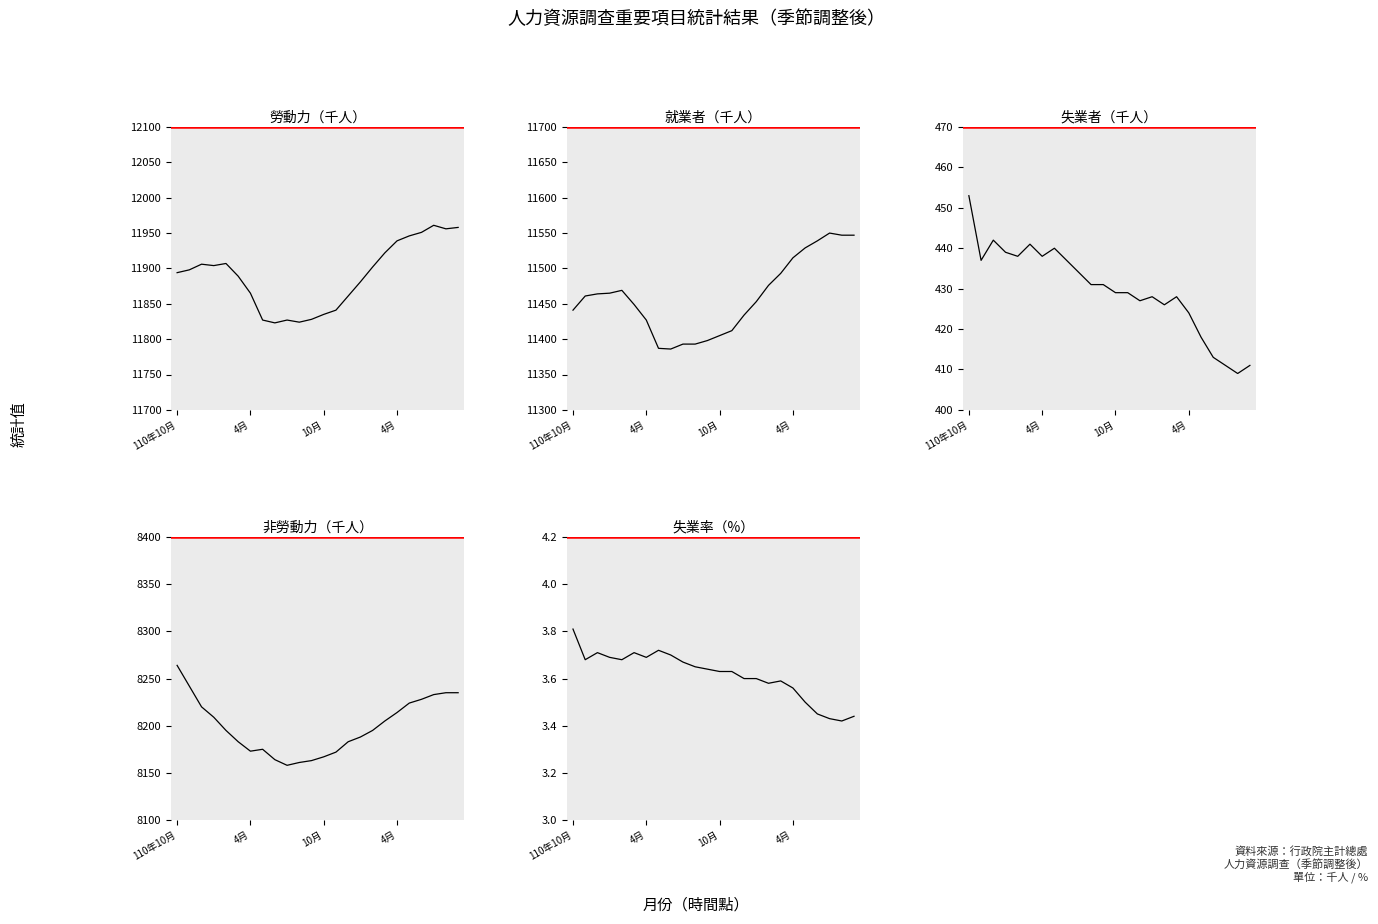

At which category does 非勞動力（千人） reach its first local peak?

7